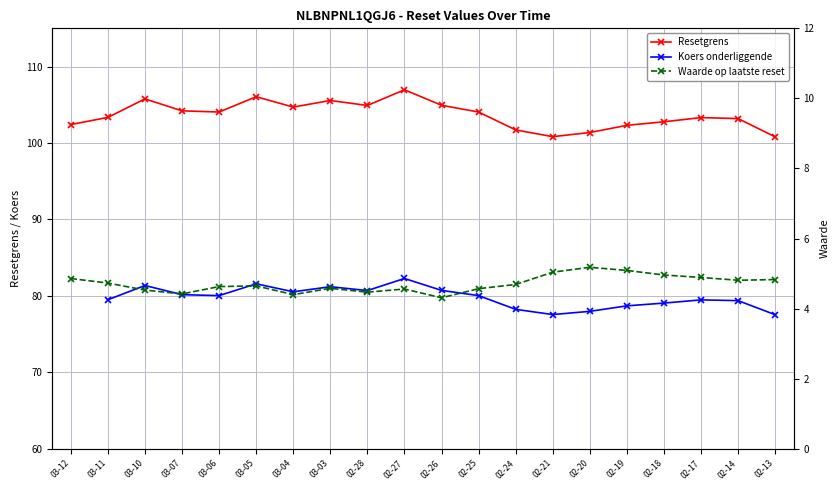

What is the spread (max minus min) of values at 02-27?

102.4